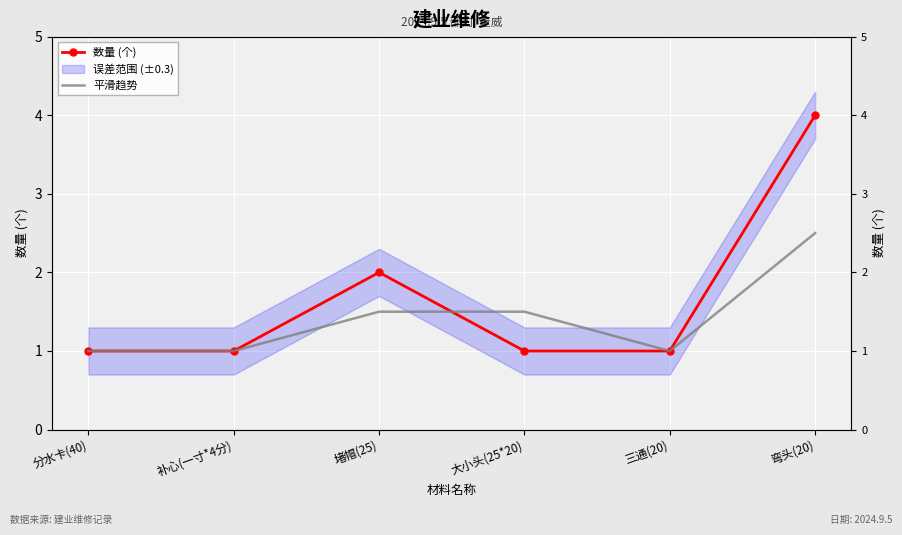

How many lines are shown in the chart?

2